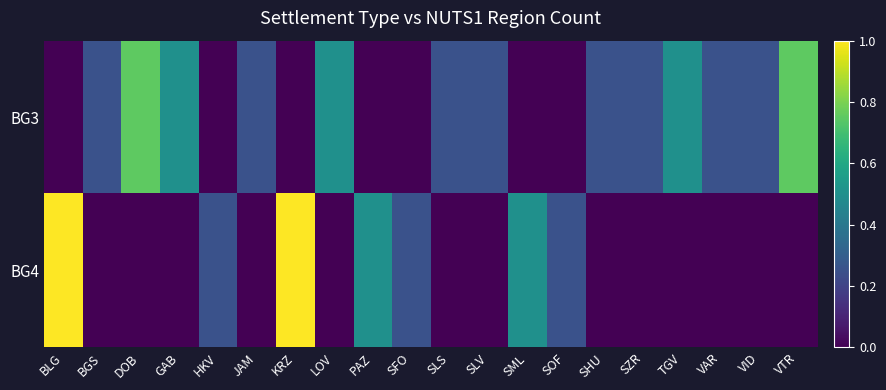

What is the total value across all series at SOF?

0.2